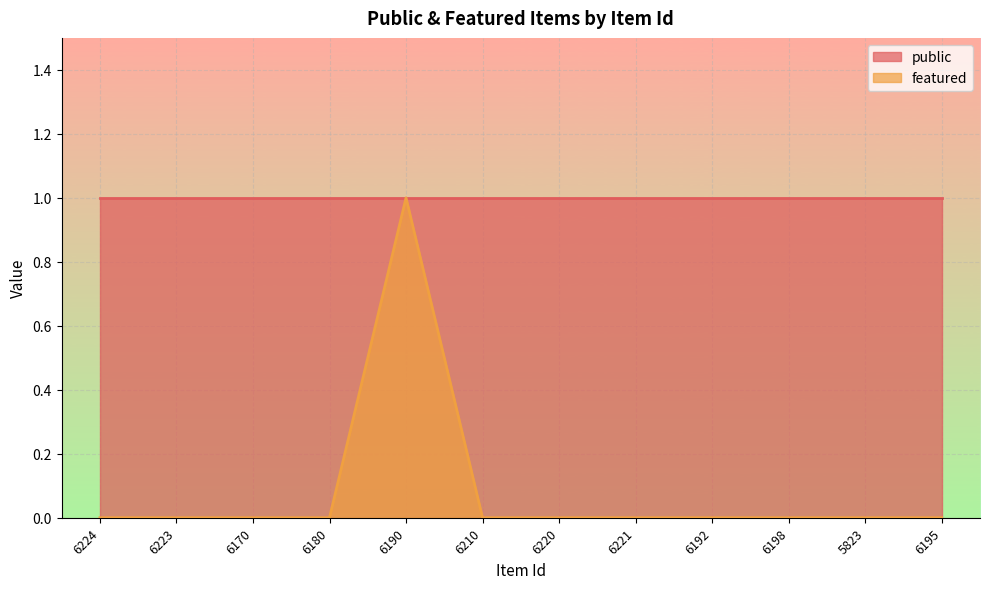

What is the label of the 9th point from the right?

6180